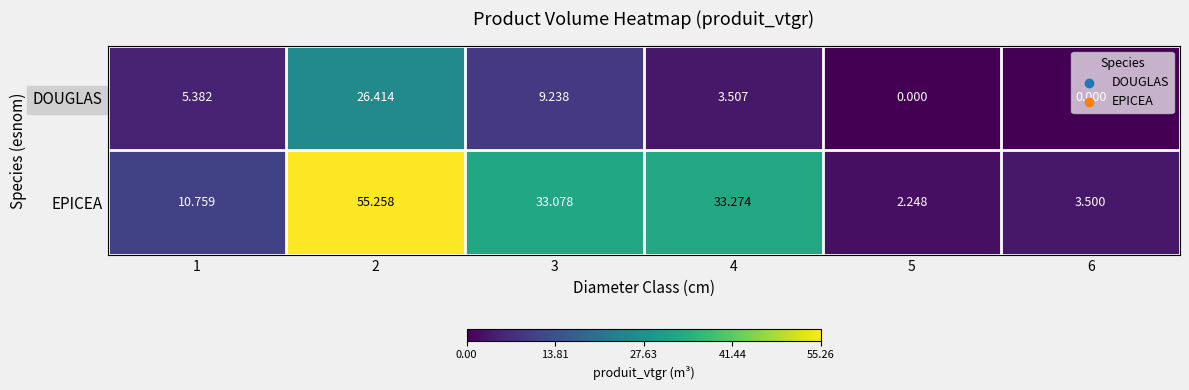

Which series has the largest total across all categories?

EPICEA